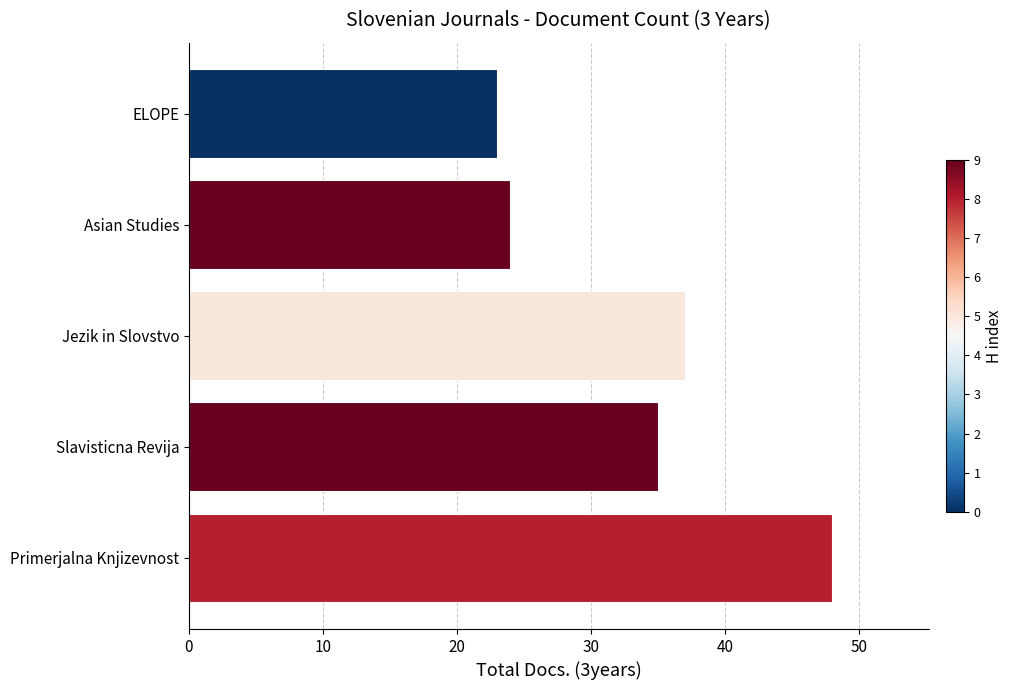

What is the difference between the maximum and minimum values?

25